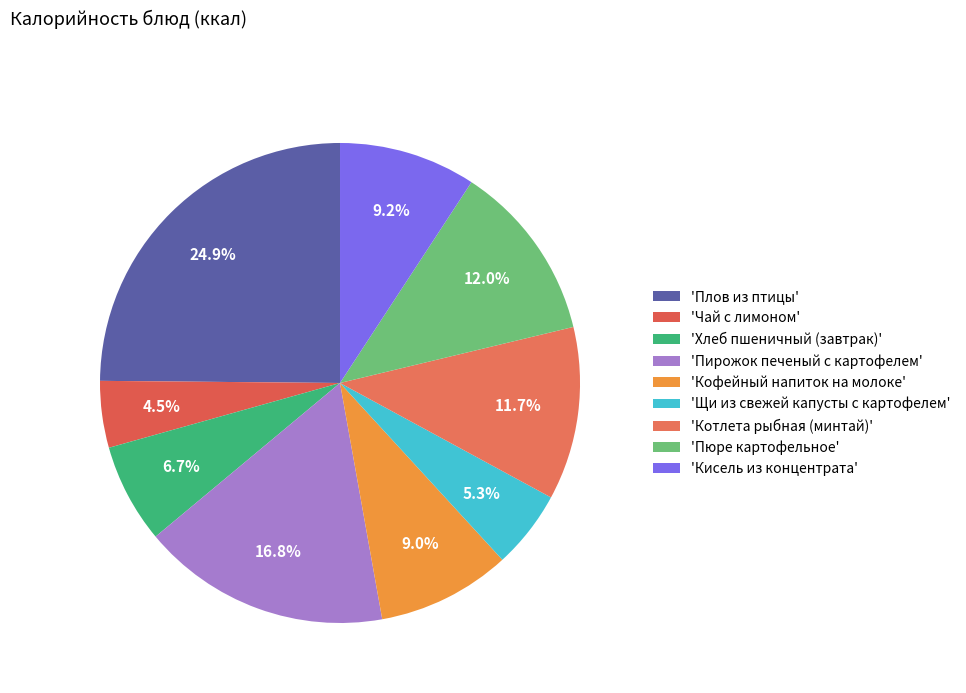

What is the largest slice in the pie chart?

'Плов из птицы'